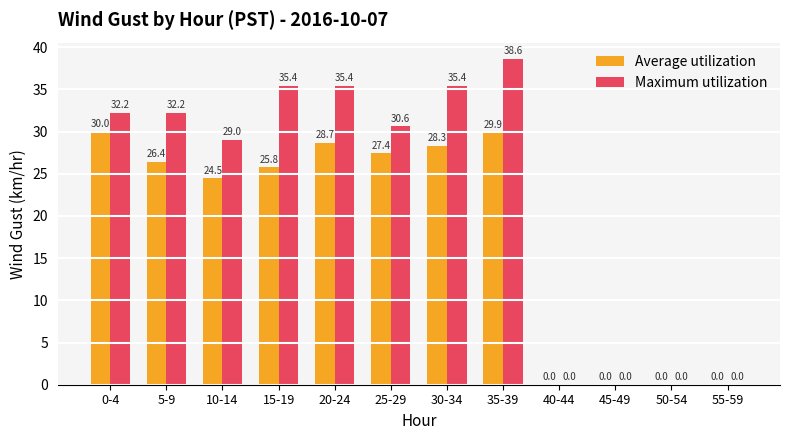

The Average utilization series shows 9.9 at 45-49. True or false?

False